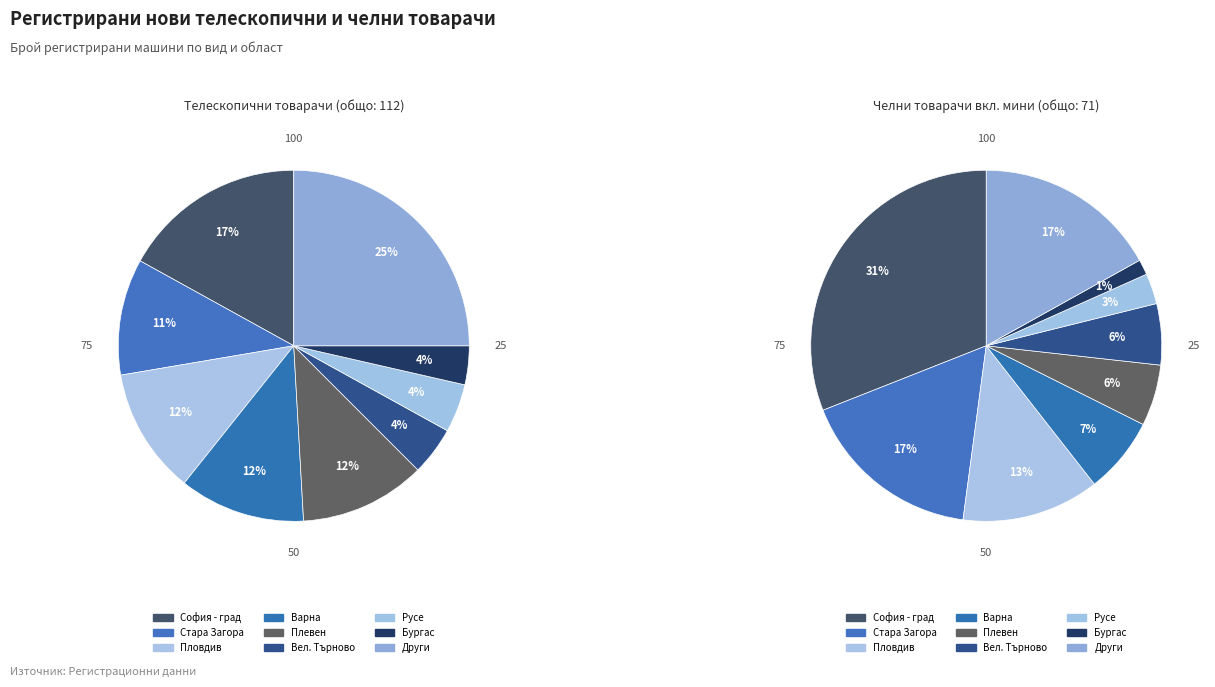

Is there any slice that represents more than half of the pie?

No